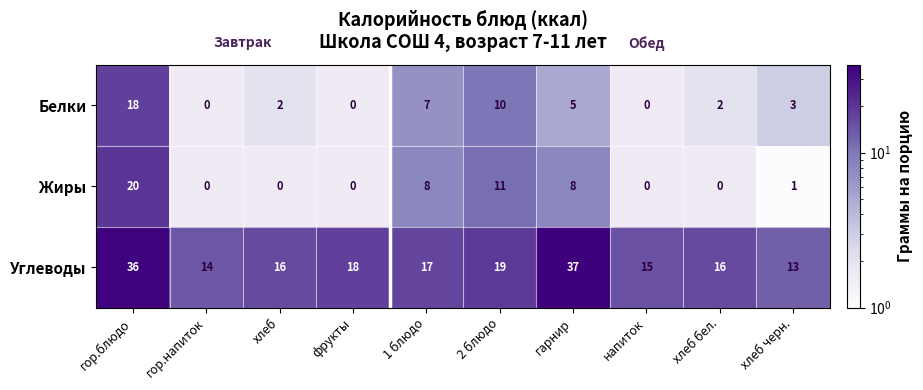

At which label is Жиры closest to 10?

2 блюдо